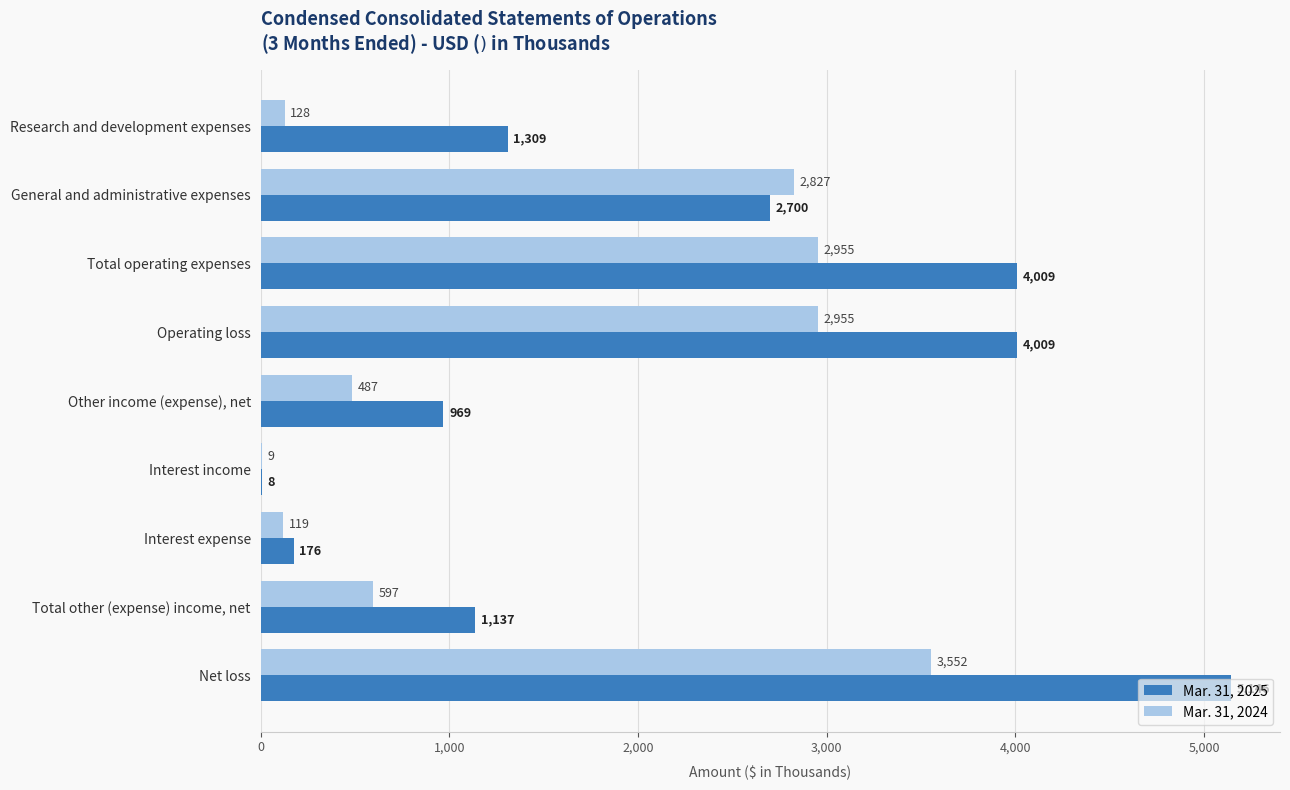

What is the maximum value for Mar. 31, 2025?

5146